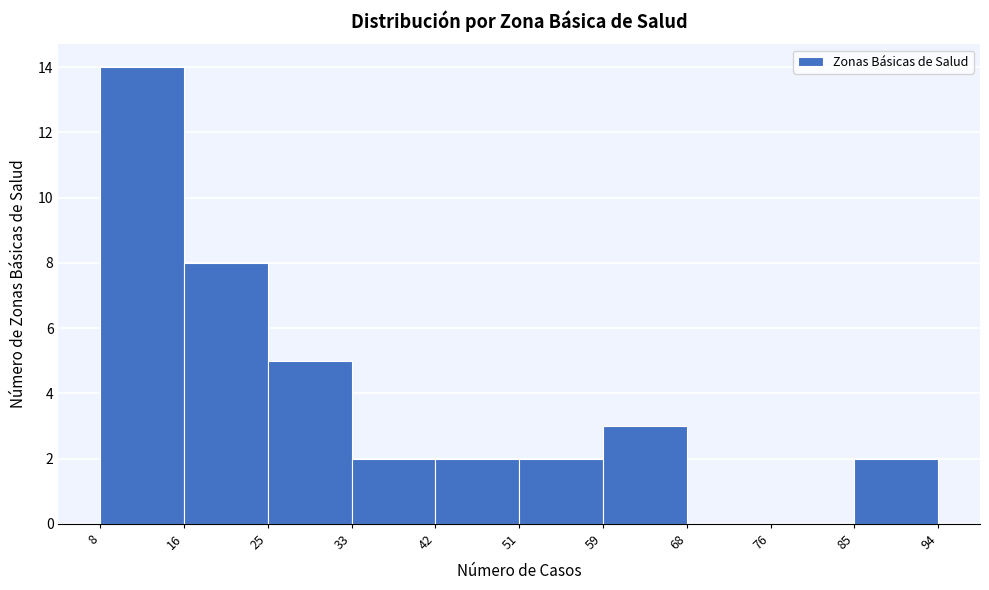

Reading left to right, transcribe this chart: for each bar, give the range it covers on the x-axis and its height. The values are not printed on the chart, so give them approximately, as read against the axis.

8 to 16: 14
16 to 25: 8
25 to 33: 5
33 to 42: 2
42 to 51: 2
51 to 59: 2
59 to 68: 3
68 to 76: 0
76 to 85: 0
85 to 94: 2